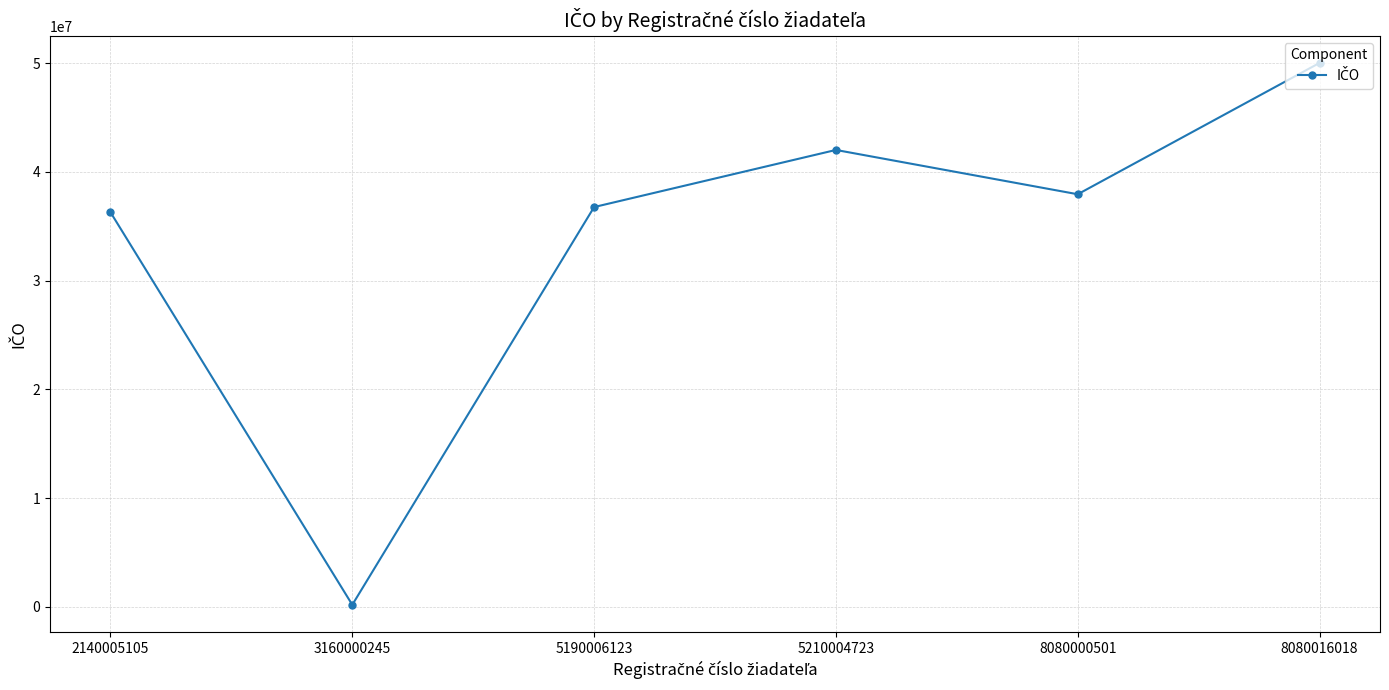

Which label corresponds to the smallest value in the chart?

3160000245